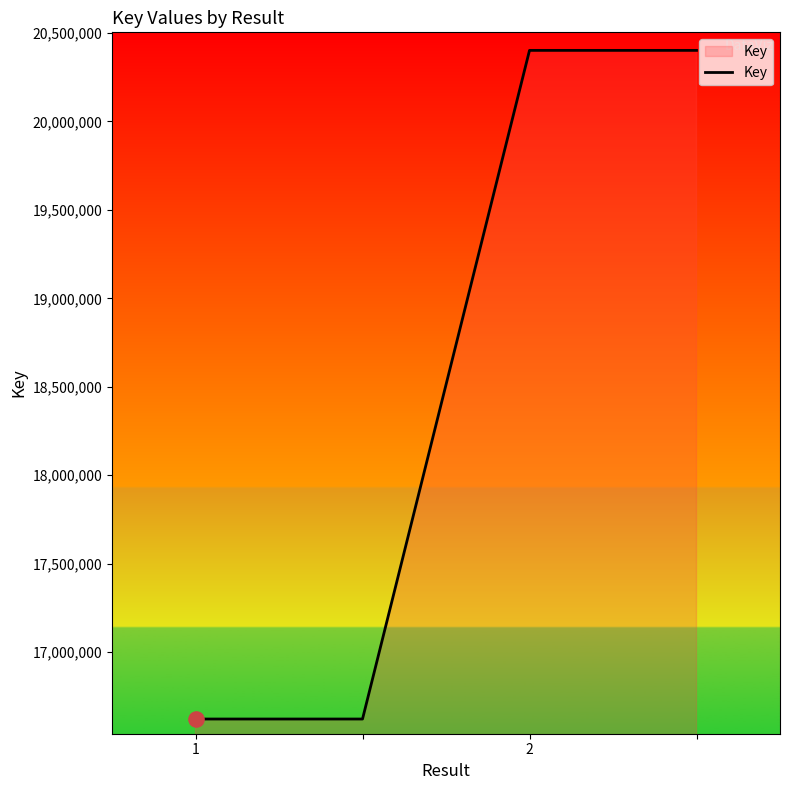

True or false: the data has more than 1 interior local peaks.

False